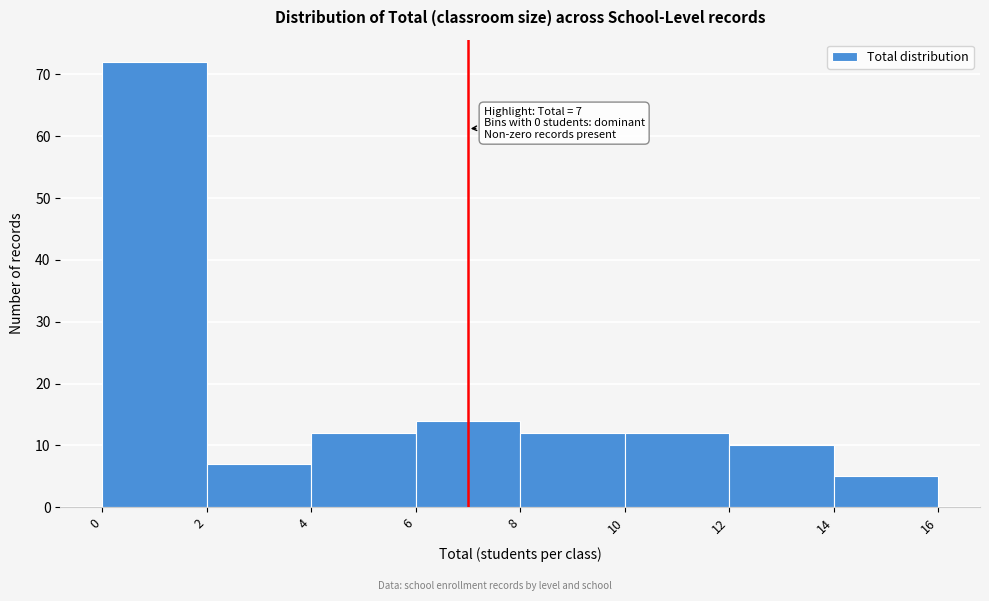

Over which range of the x-axis is the bar tallest?

0 to 2